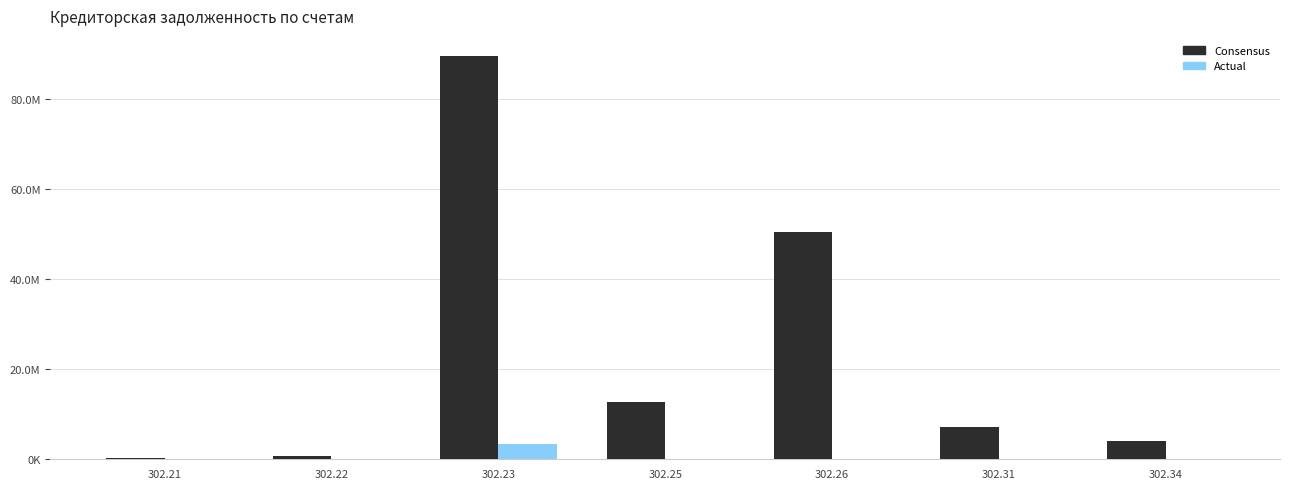

What are all the series names shown in the legend?

Consensus, Actual